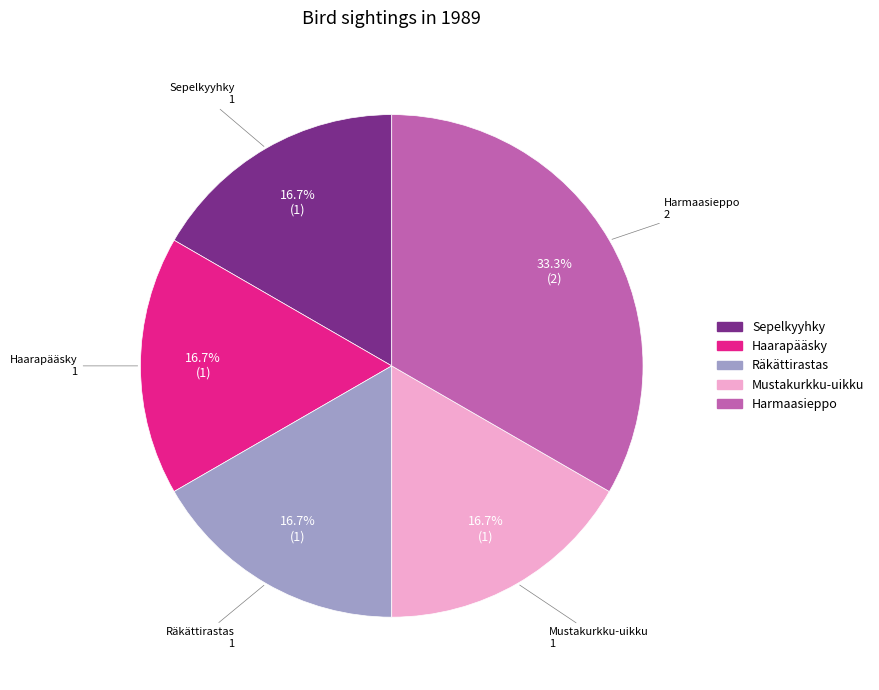

Is it true that Haarapääsky is 2% of the pie?

False